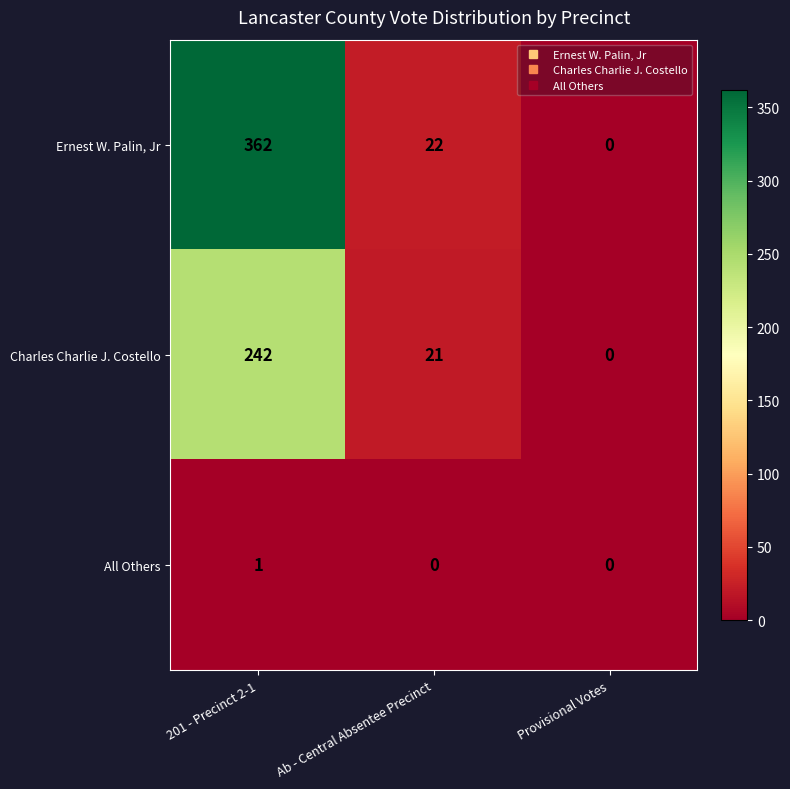

Reading left to right, extract all data points from this chart.

Ernest W. Palin, Jr: 362	22	0
Charles Charlie J. Costello: 242	21	0
All Others: 1	0	0